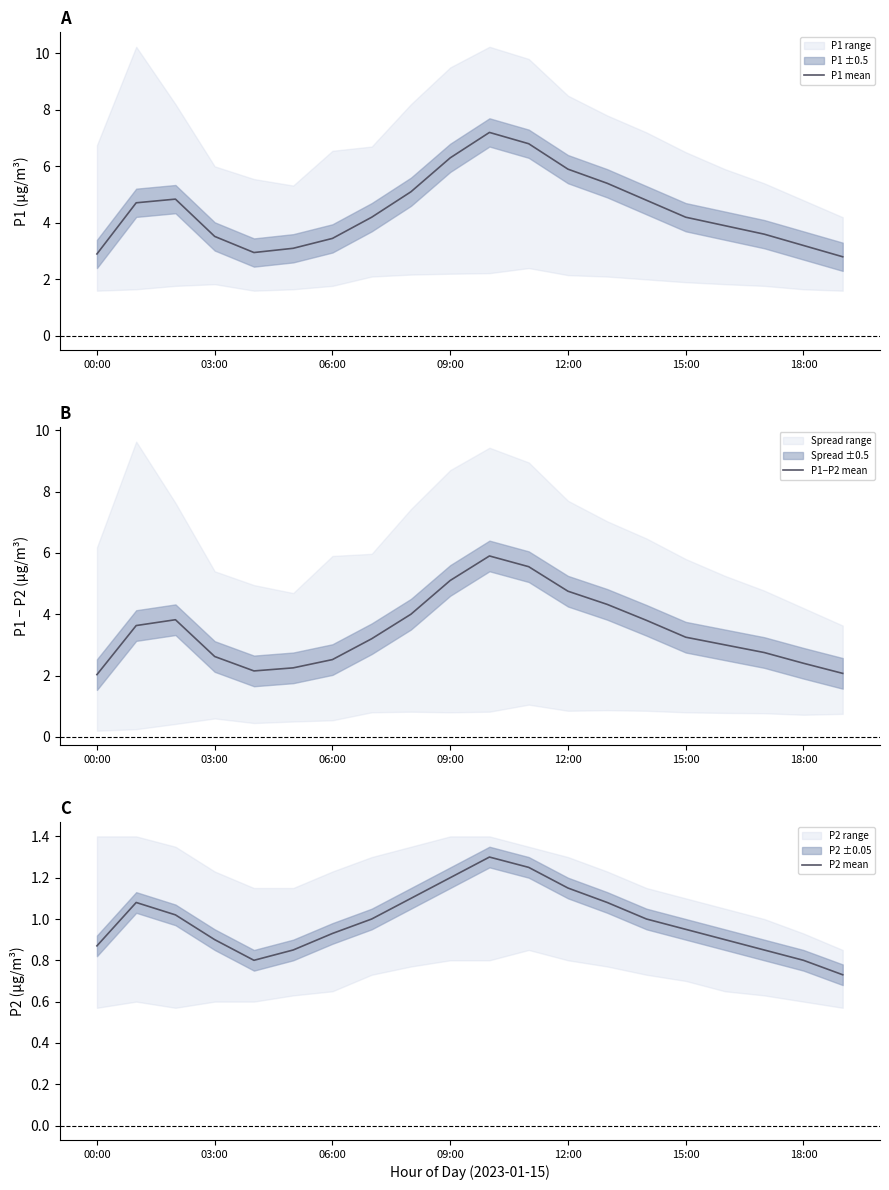

What is the label of the 9th point from the right?

11